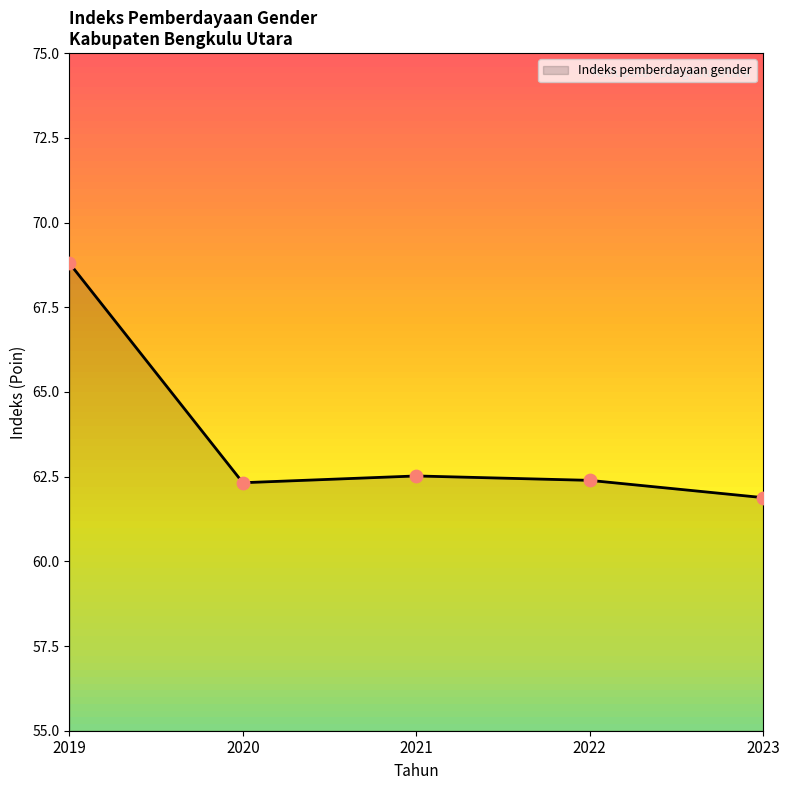

Which has a higher value, 2021 or 2020?

2021